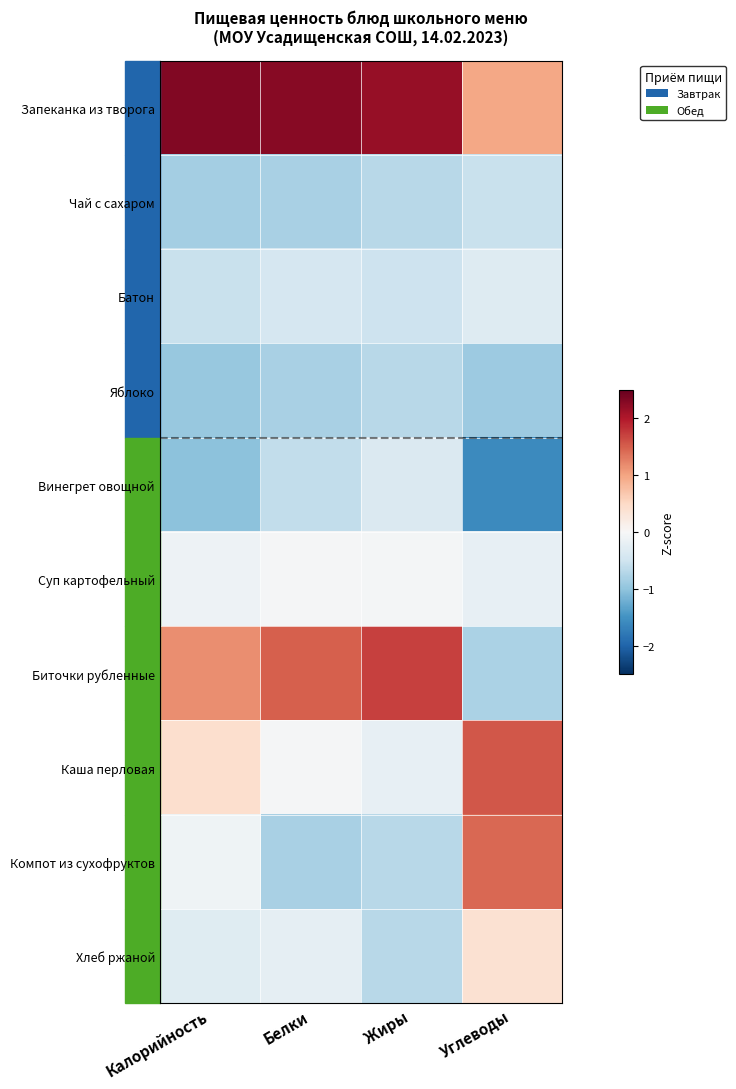

At which category is the sum across all series the highest?

Калорийность